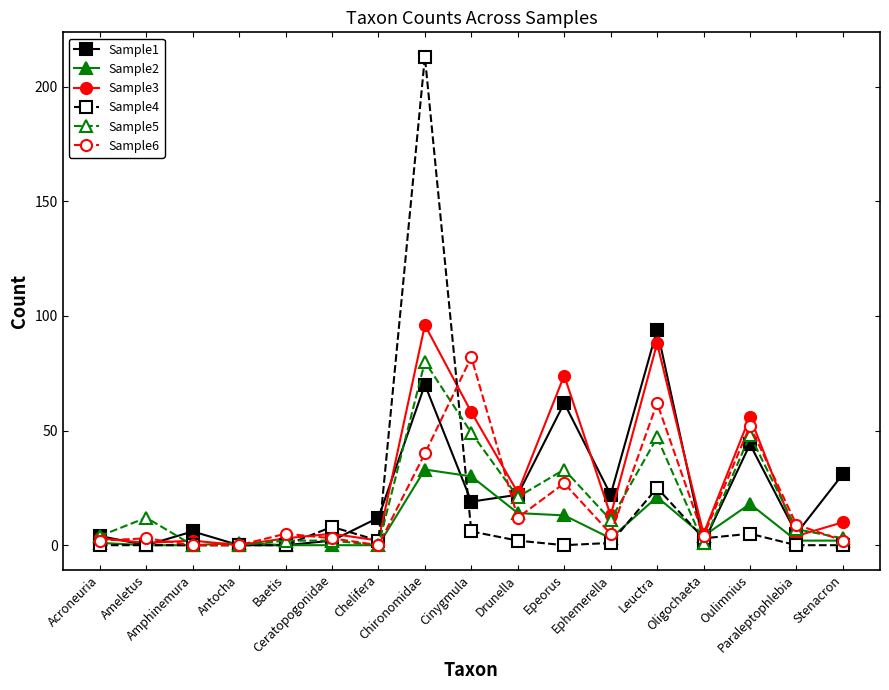

What is the value of the Sample1 point at the 11th from the left?

62